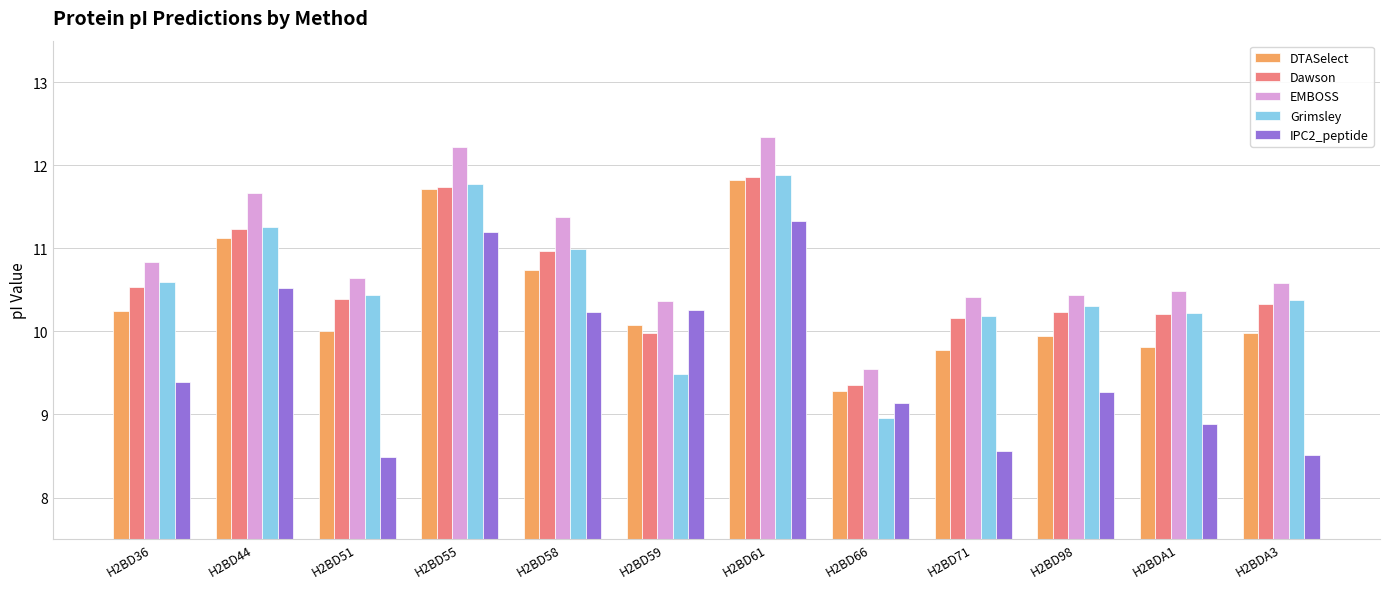

Reading right to left, extract all data points from this chart.

DTASelect: 10.0	9.8	9.9	9.8	9.3	11.8	10.1	10.7	11.7	10.0	11.1	10.2
Dawson: 10.3	10.2	10.2	10.2	9.4	11.9	10.0	11.0	11.7	10.4	11.2	10.5
EMBOSS: 10.6	10.5	10.4	10.4	9.5	12.3	10.4	11.4	12.2	10.6	11.7	10.8
Grimsley: 10.4	10.2	10.3	10.2	9.0	11.9	9.5	11.0	11.8	10.4	11.3	10.6
IPC2_peptide: 8.5	8.9	9.3	8.6	9.1	11.3	10.3	10.2	11.2	8.5	10.5	9.4